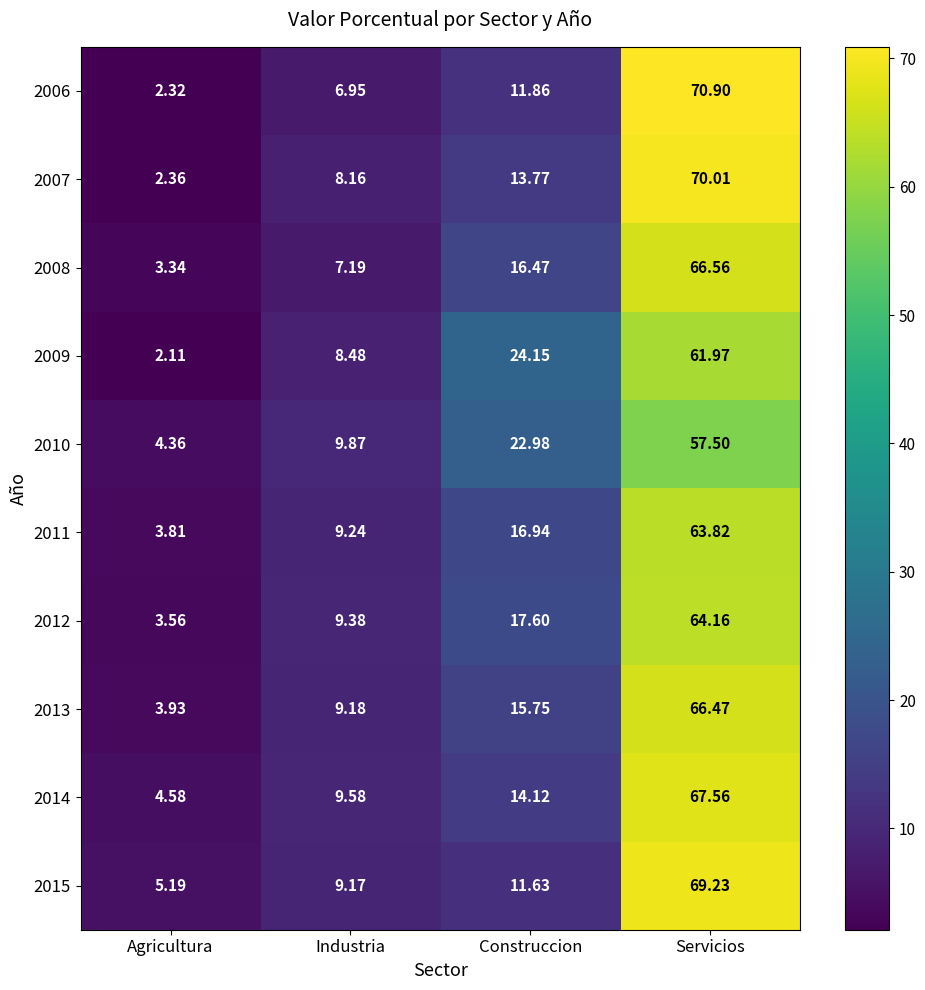

Rank the categories by 2015 value from lowest to highest.

Agricultura, Industria, Construccion, Servicios